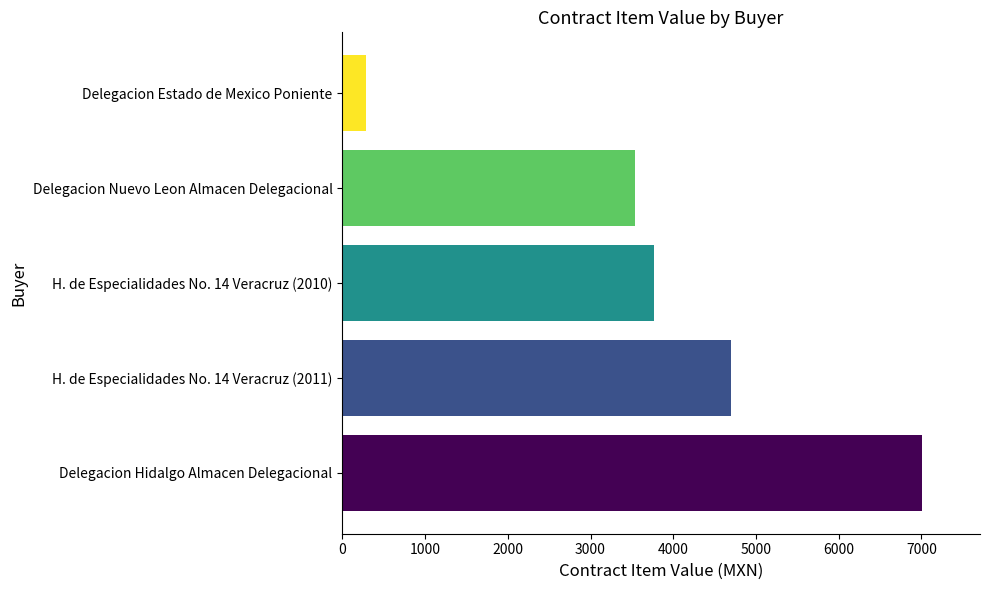

Reading top to bottom, what are all the values shown in this chart?

284.2	3540.5	3764.2	4698.0	7006.4